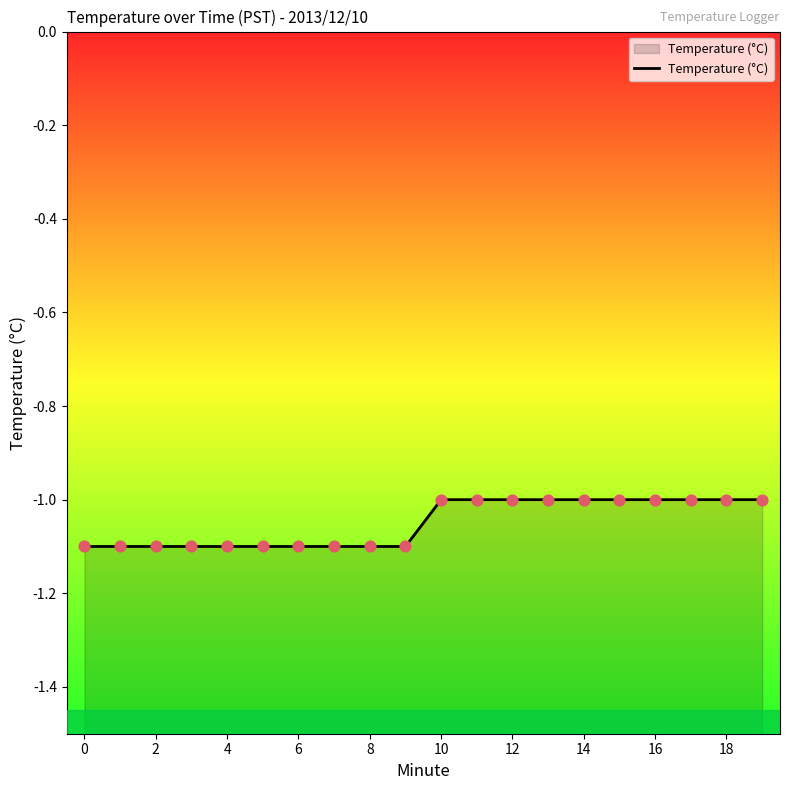

Which has a higher value, 10 or 19?

19